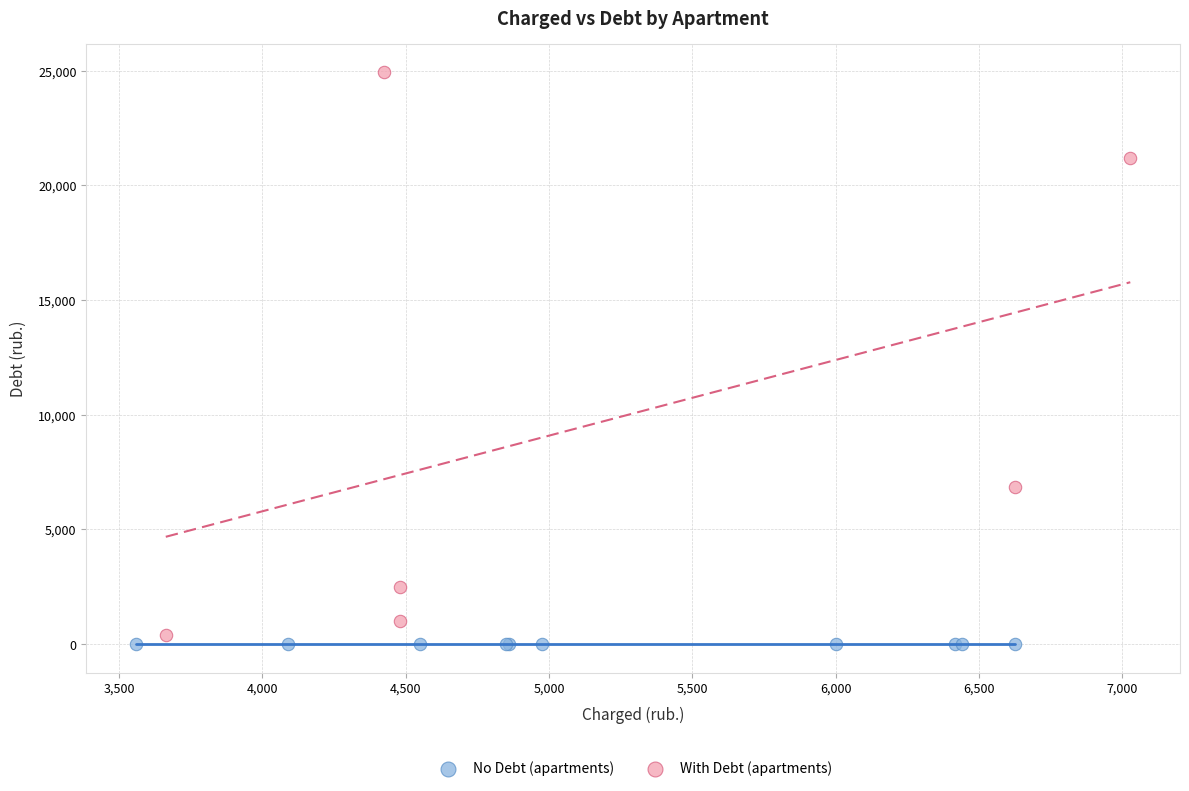

Which series contains the highest Y value?

With Debt (apartments)